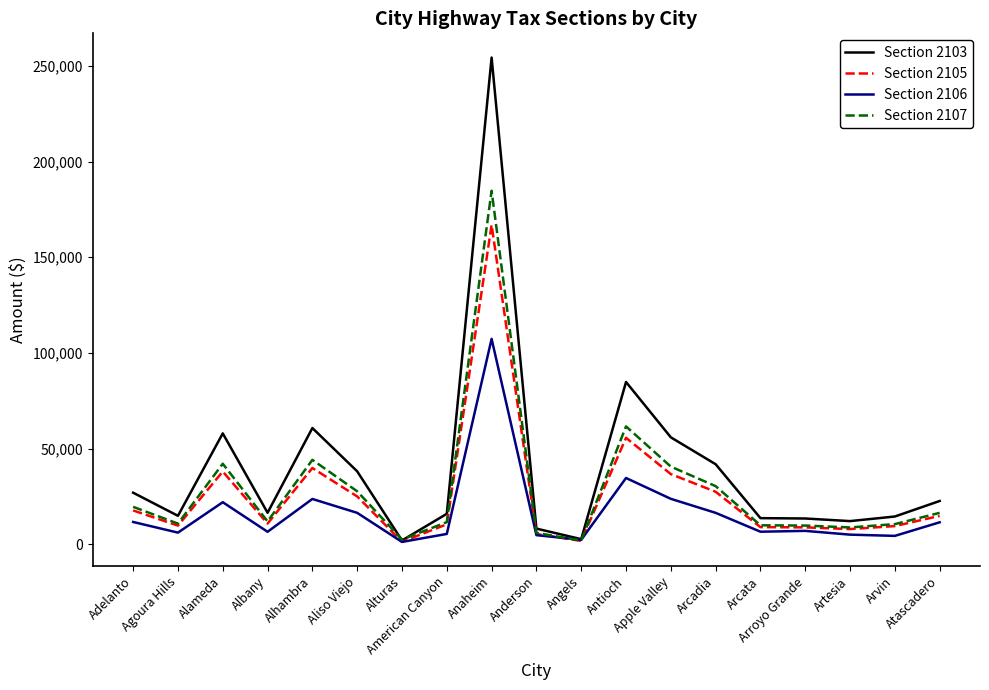

True or false: Section 2107 has more than 2 interior local peaks.

True